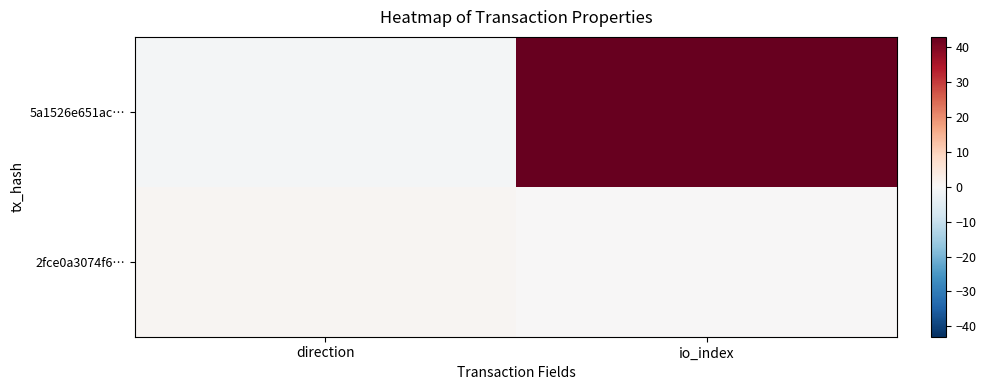

Which label corresponds to the smallest value in the chart?

direction